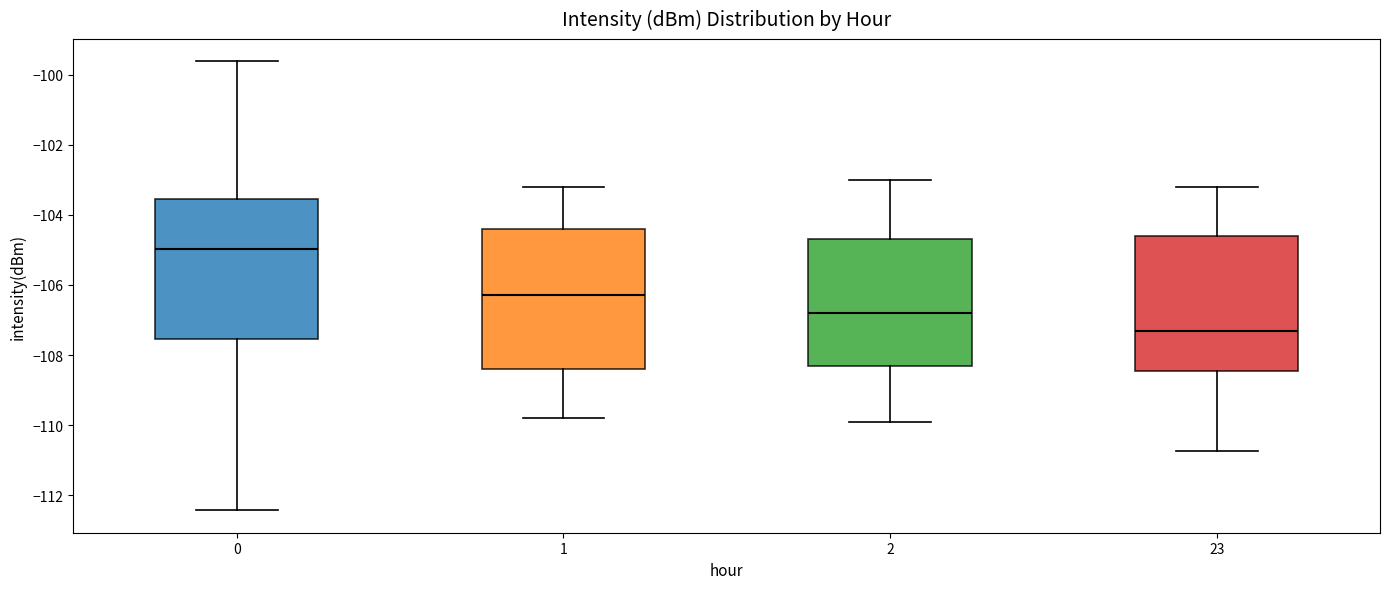

Where does the upper whisker of the box at x = 1 end on the y-axis? The values are not printed on the chart, so give them approximately, as read against the axis.

-103.2